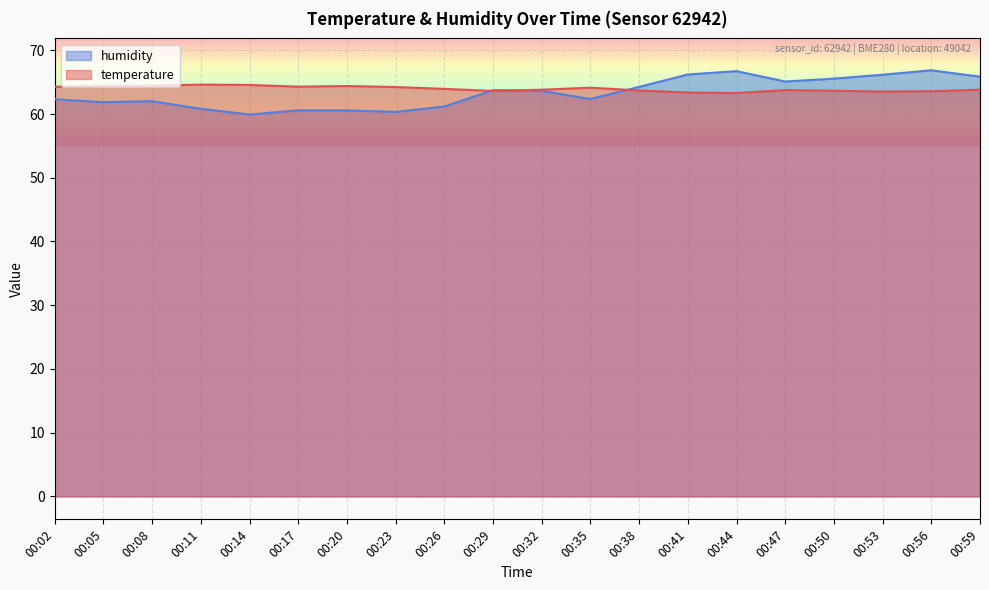

What value does the humidity series have at 00:05?

61.9